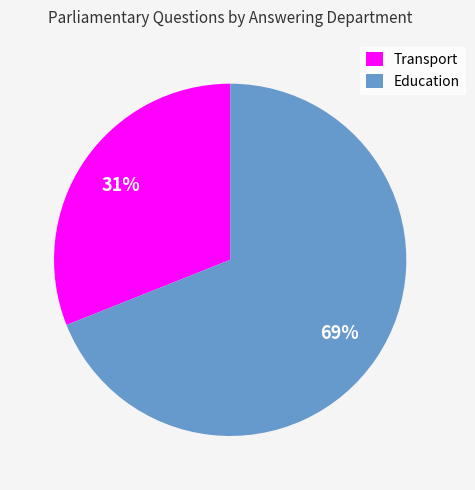

Which has a higher value, Transport or Education?

Education